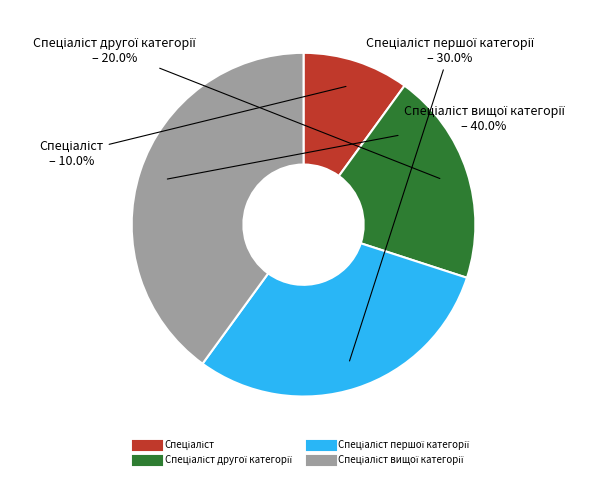

Is there any slice that represents more than half of the pie?

No